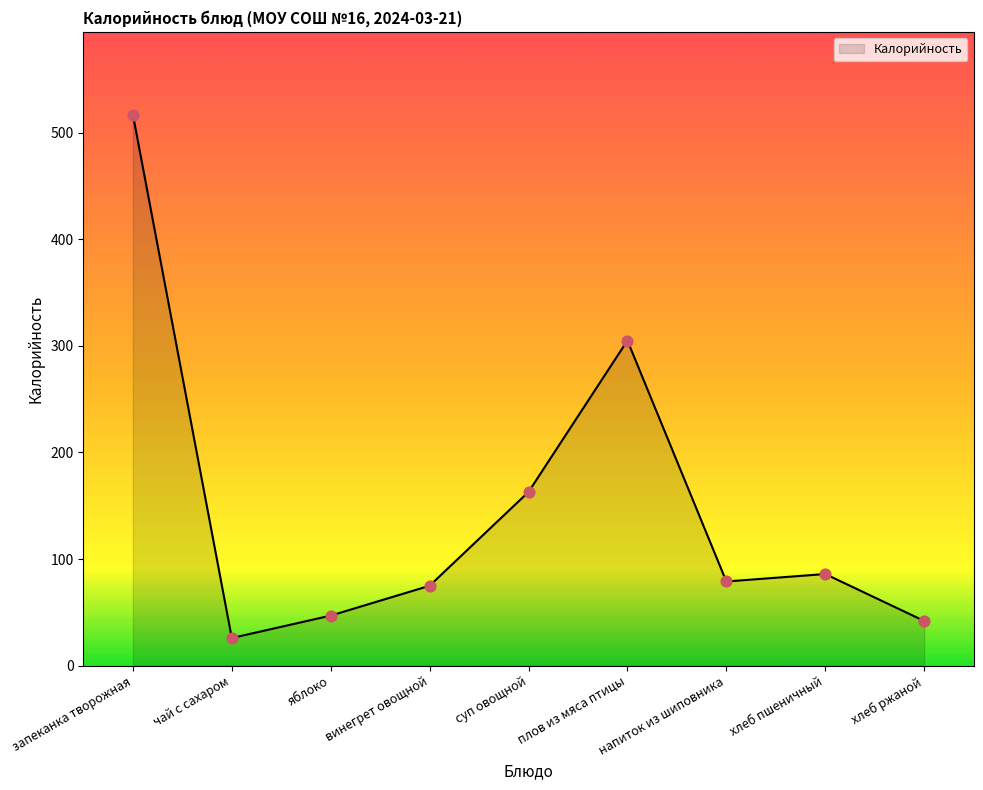

Which has a higher value, яблоко or хлеб ржаной?

яблоко